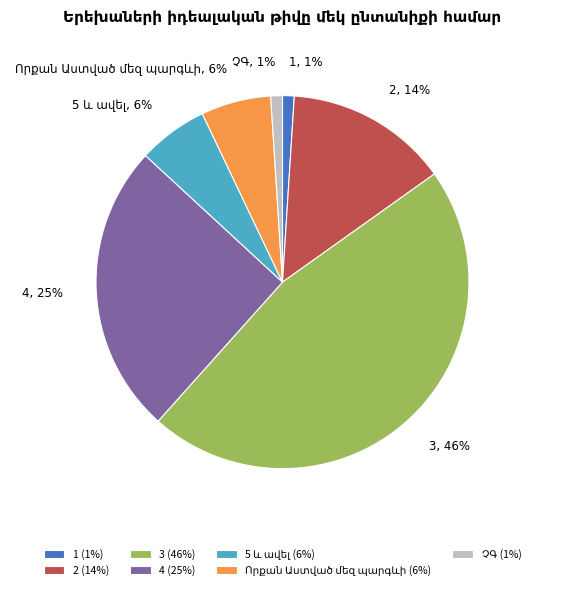

Is there any slice that represents more than half of the pie?

No